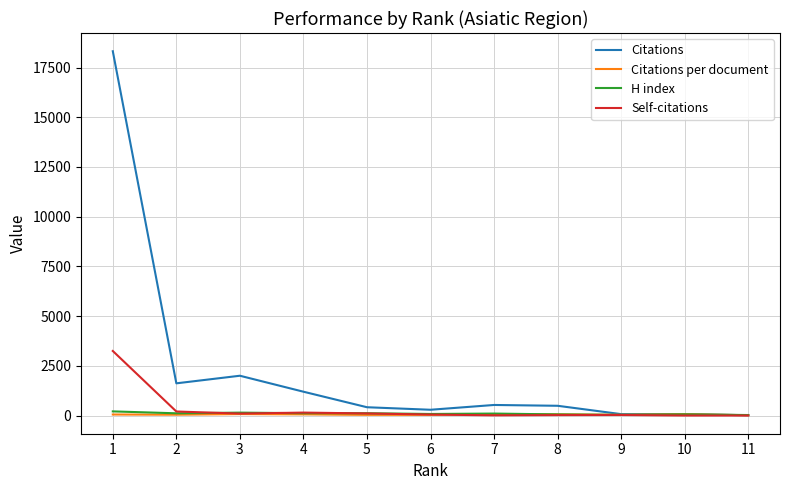

Which series changed the most between 1 and 4?

Citations